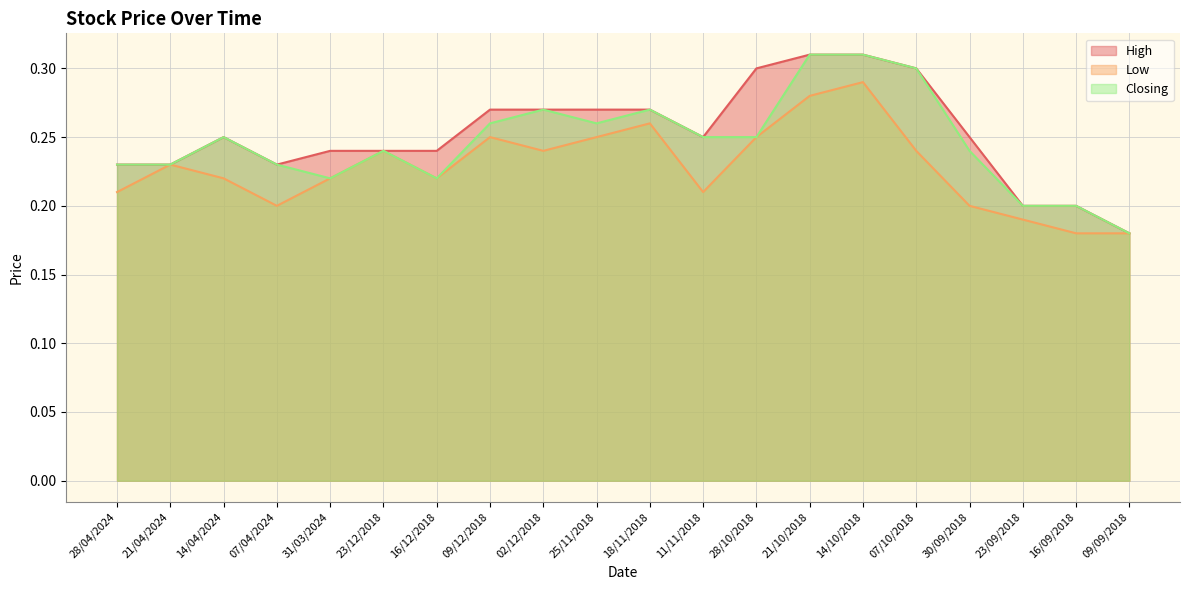

True or false: High has more than 1 interior local peaks.

False